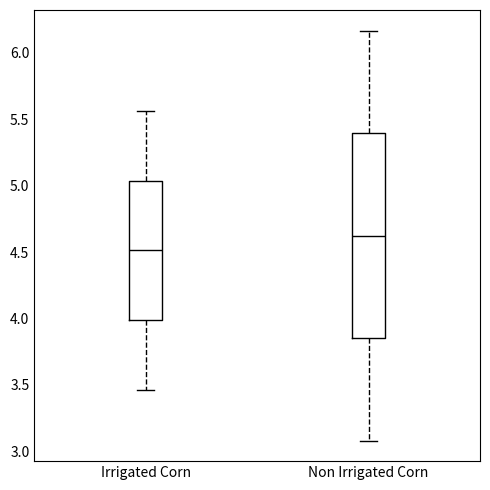

Reading left to right, transcribe this box plot: for each box, give where its median line is, the range the box spans, and where its two whiskers end, as read against the y-axis. The values are not printed on the chart, so give them approximately, as read against the axis.

Irrigated Corn: median 4.50, box 4.00 to 5.05, whiskers 3.45 to 5.55
Non Irrigated Corn: median 4.60, box 3.85 to 5.40, whiskers 3.10 to 6.15